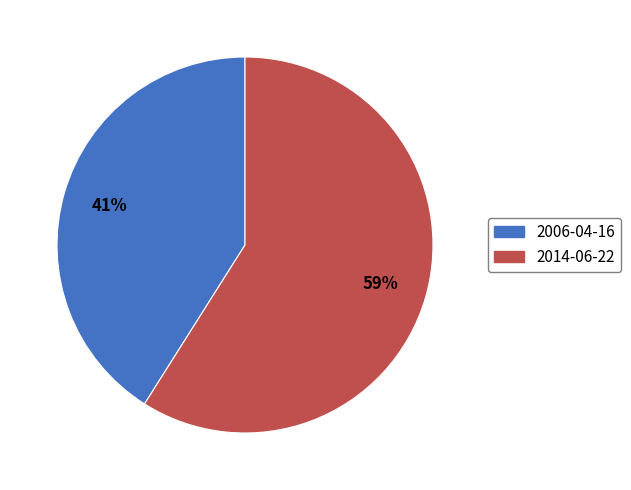

What is the largest slice in the pie chart?

2014-06-22